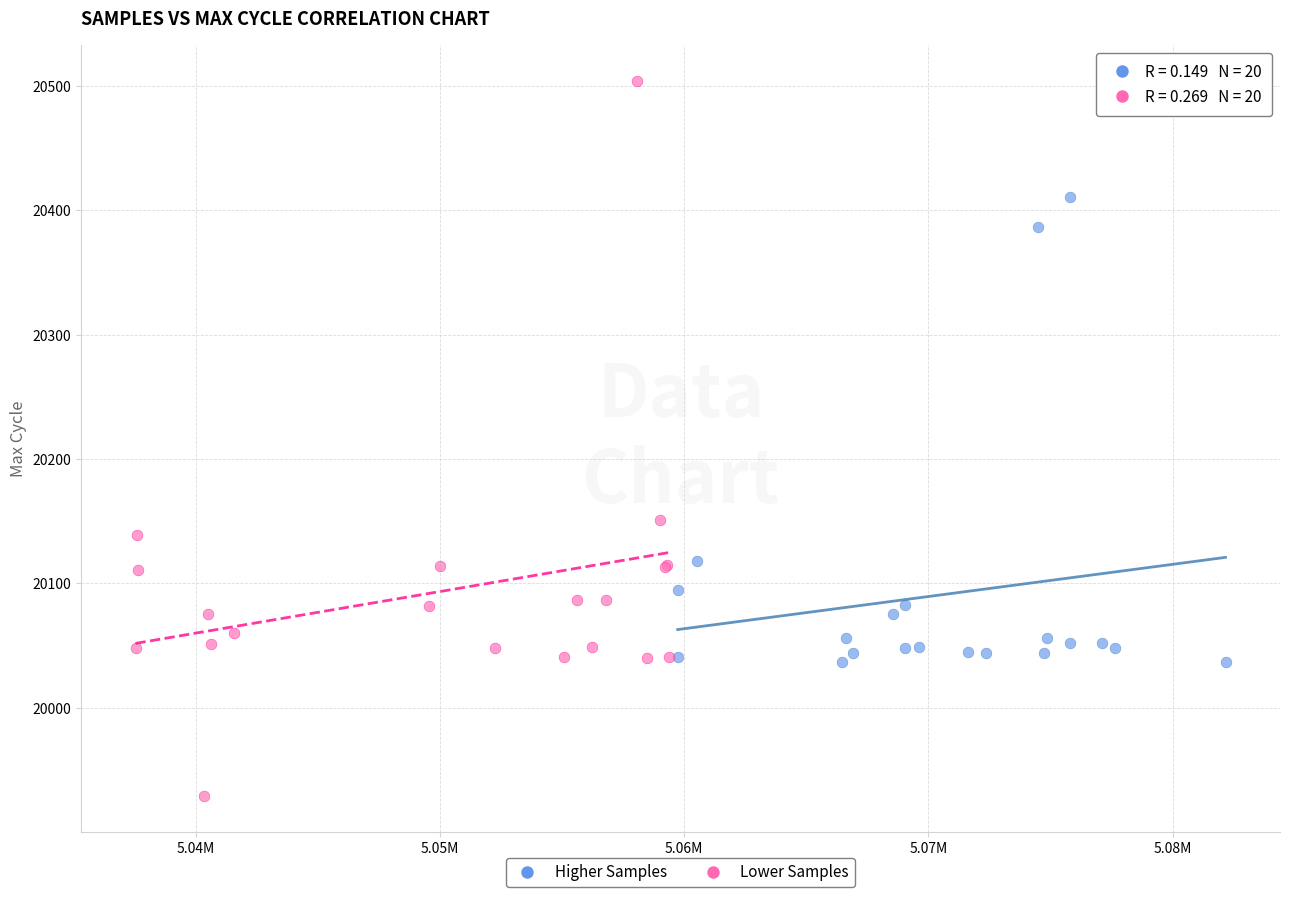

Which series has the widest spread of Y values?

Lower Samples